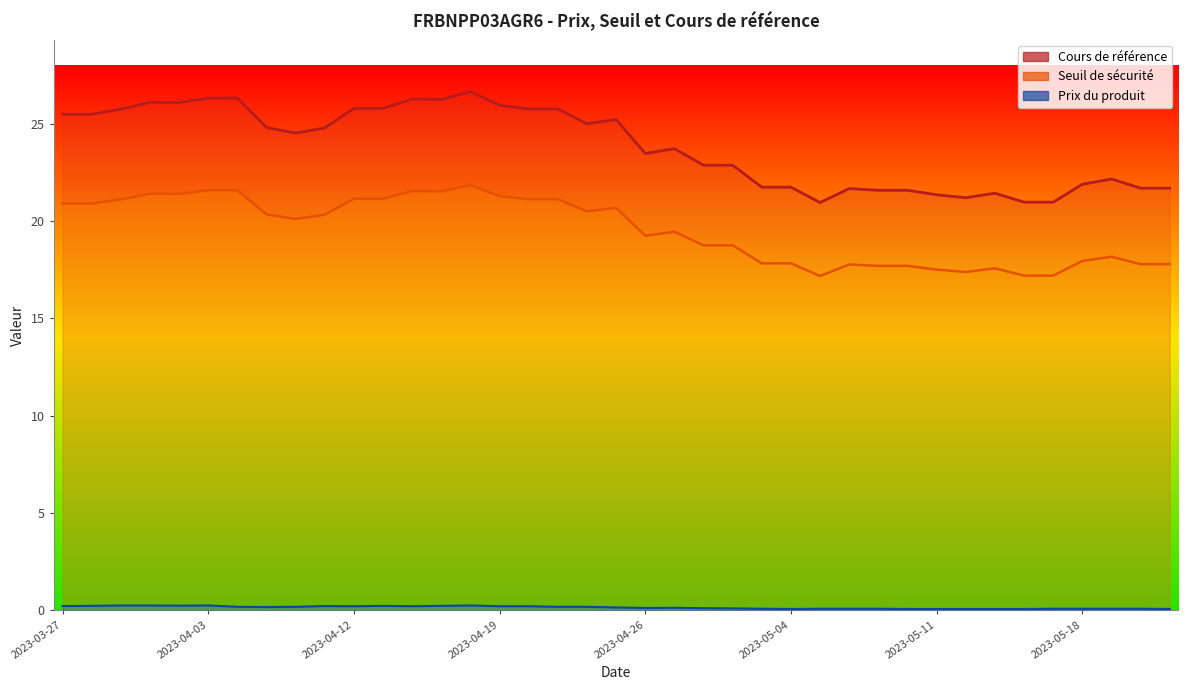

Between 2023-05-10 and 2023-04-28, which series saw the biggest shift?

Cours de référence